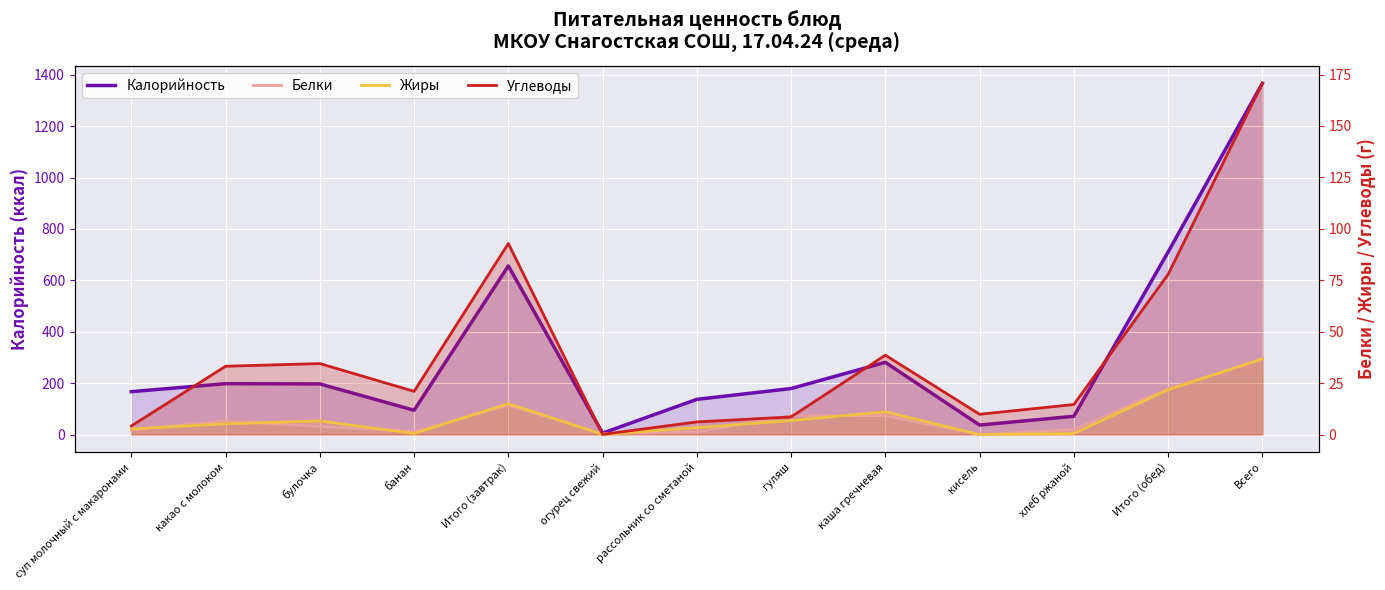

At which label is Углеводы closest to 85?

Итого (обед)